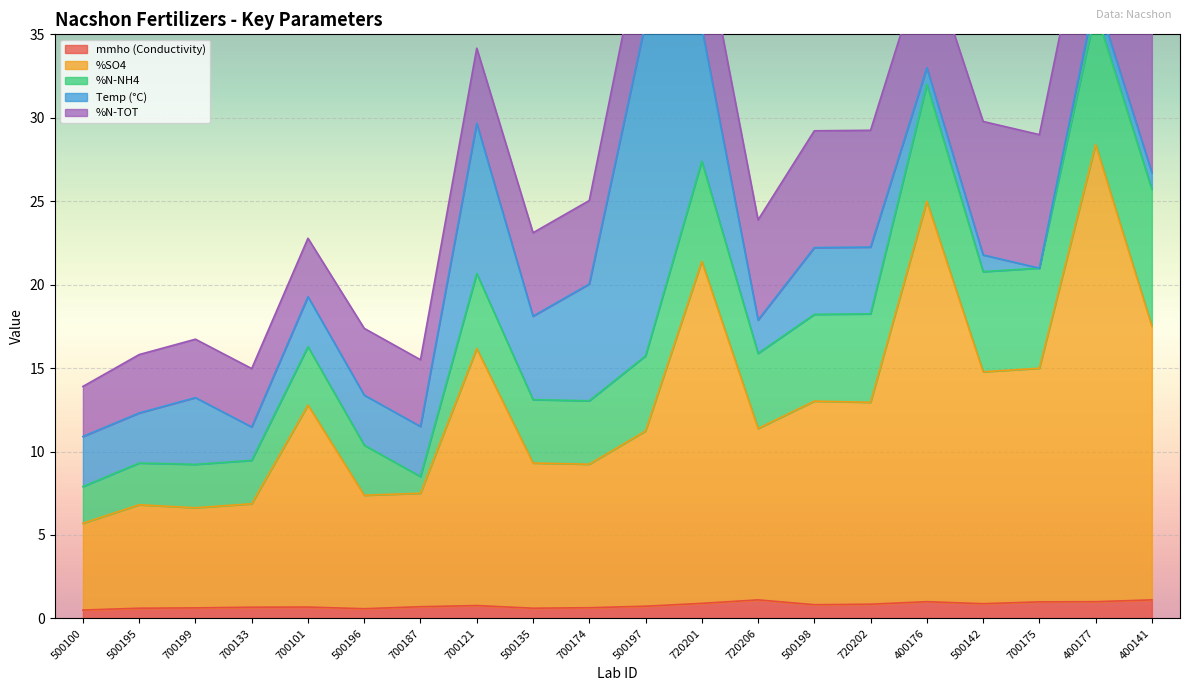

What position from the right is 700133?

17